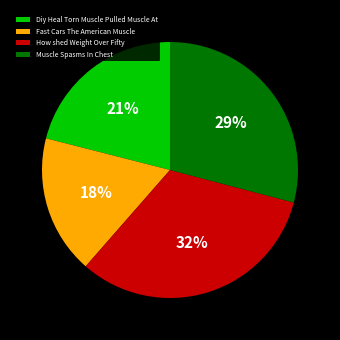

What is the smallest slice in the pie chart?

Fast Cars The American Muscle